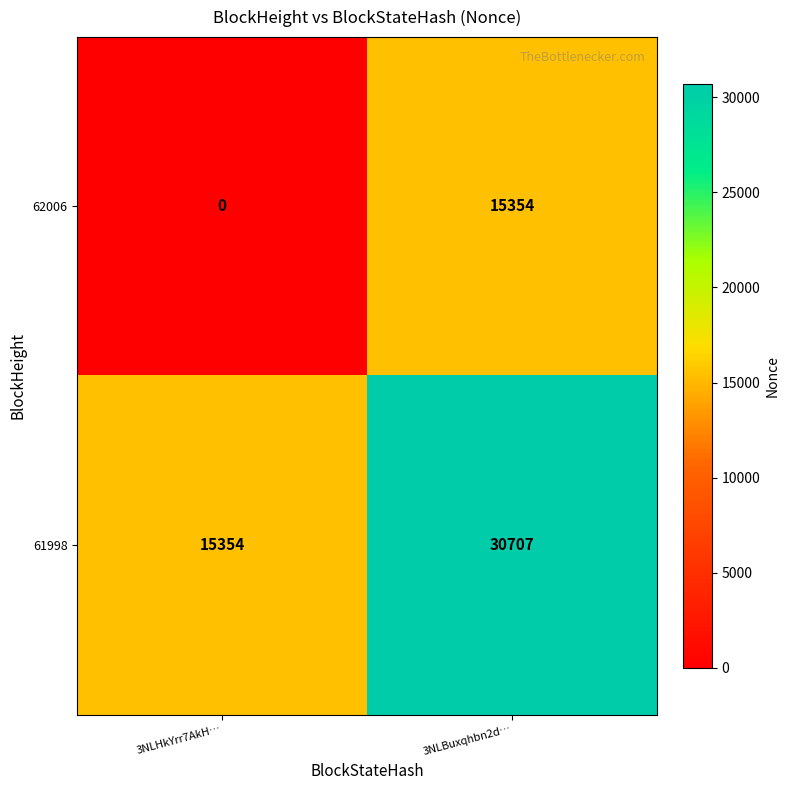

Which series has the largest total across all categories?

61998